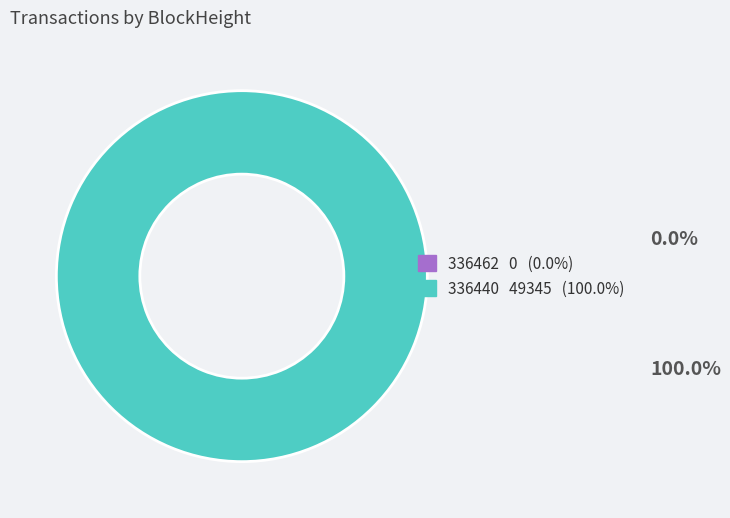

How many segments does this pie chart have?

2